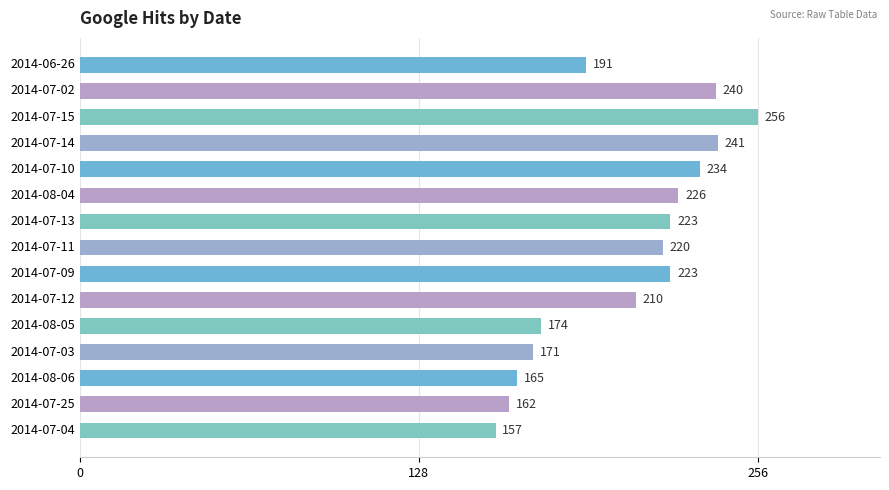

The value at 2014-08-05 is 252. True or false?

False